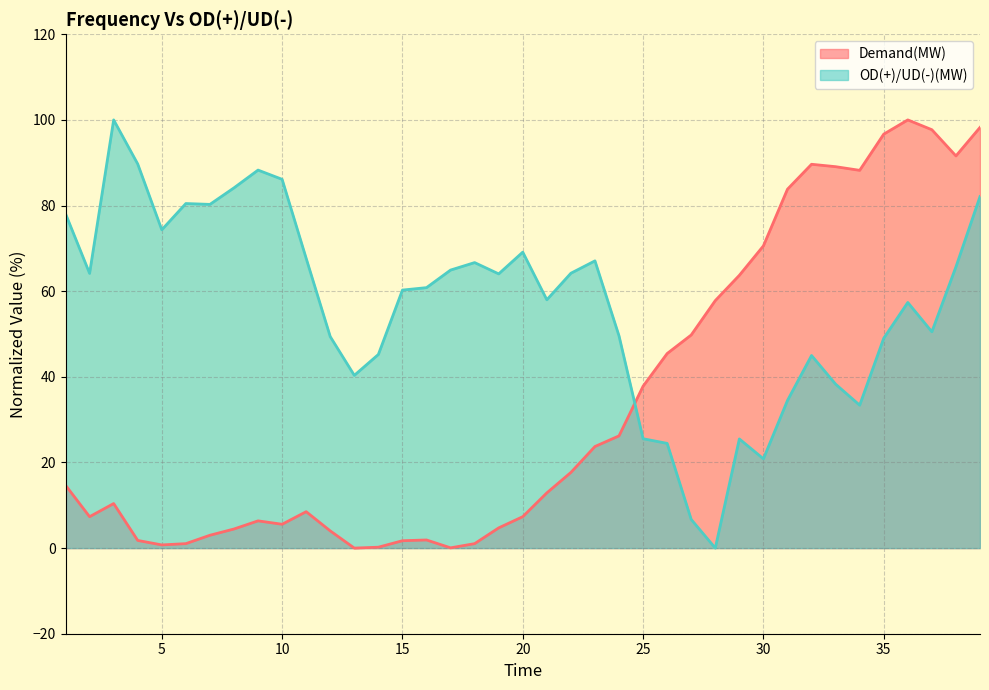

List the series in order of their peak value, lowest first.

Demand(MW), OD(+)/UD(-)(MW)